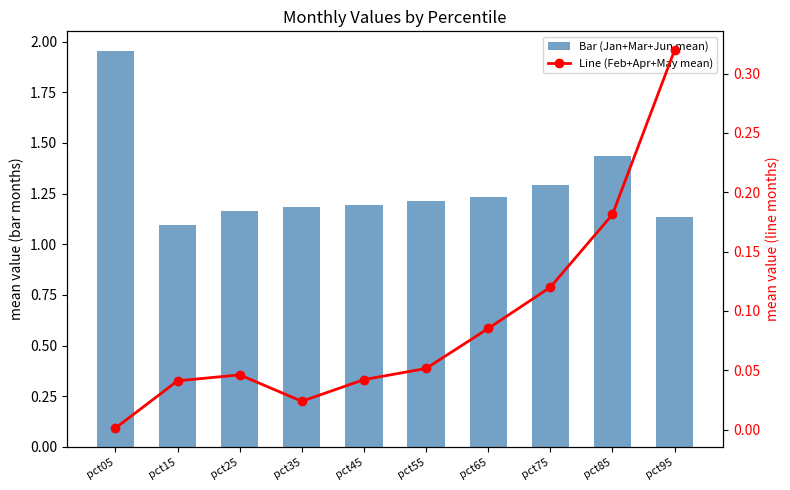

Reading left to right, list all the values displayed in this chart.

Bar (Jan+Mar+Jun mean): 2.0	1.1	1.2	1.2	1.2	1.2	1.2	1.3	1.4	1.1
Line (Feb+Apr+May mean): 0.0	0.0	0.0	0.0	0.0	0.1	0.1	0.1	0.2	0.3